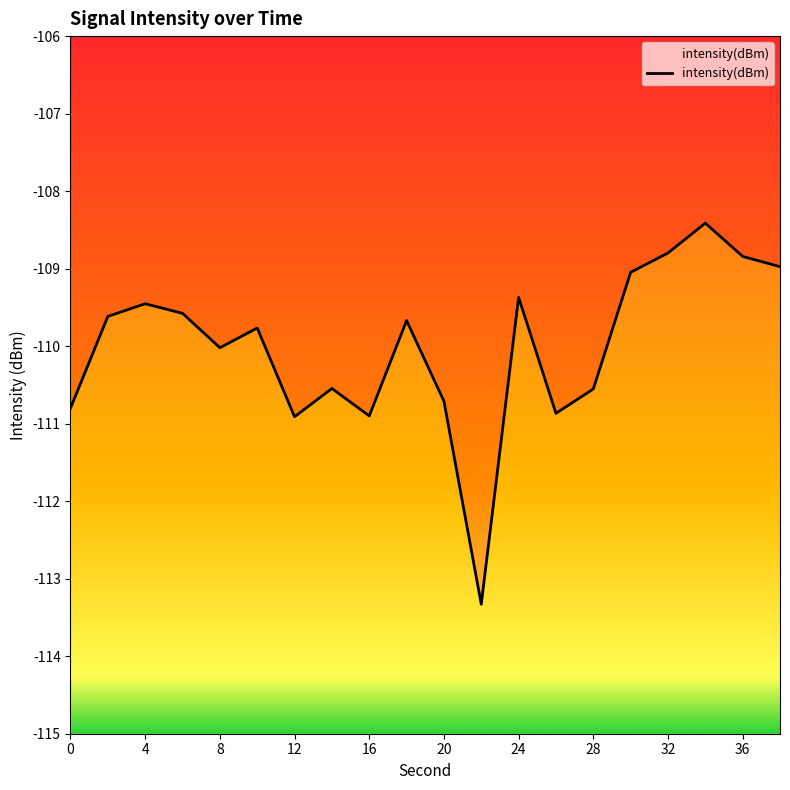

True or false: there are more than 0 points higher than both neighbors.

True